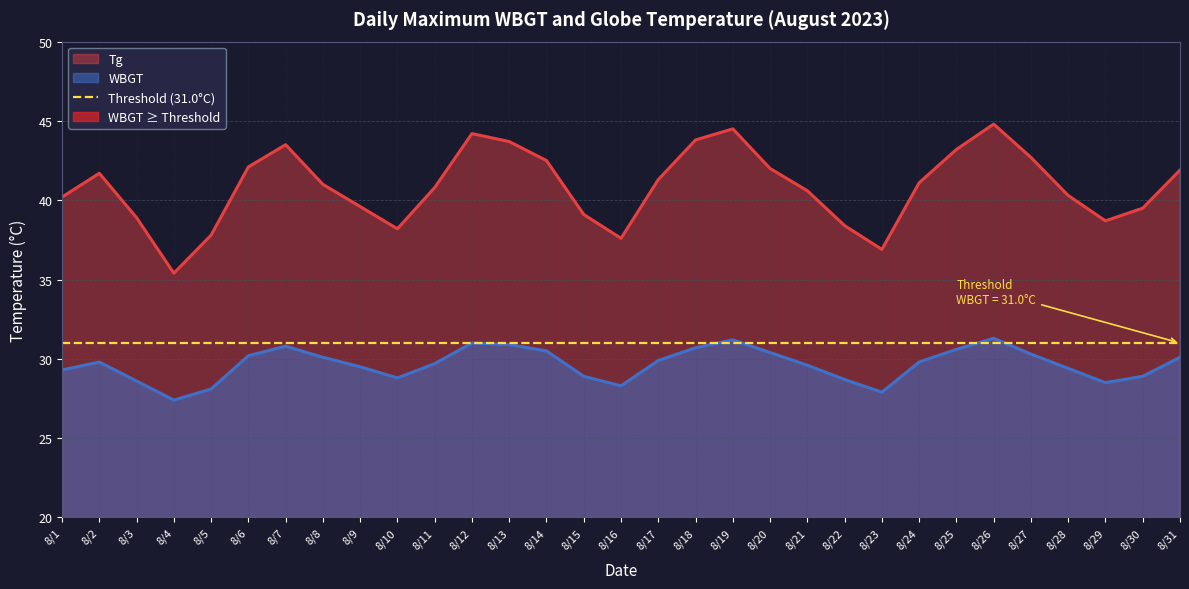

Rank the series by their average value, from highest to lowest.

Tg, WBGT